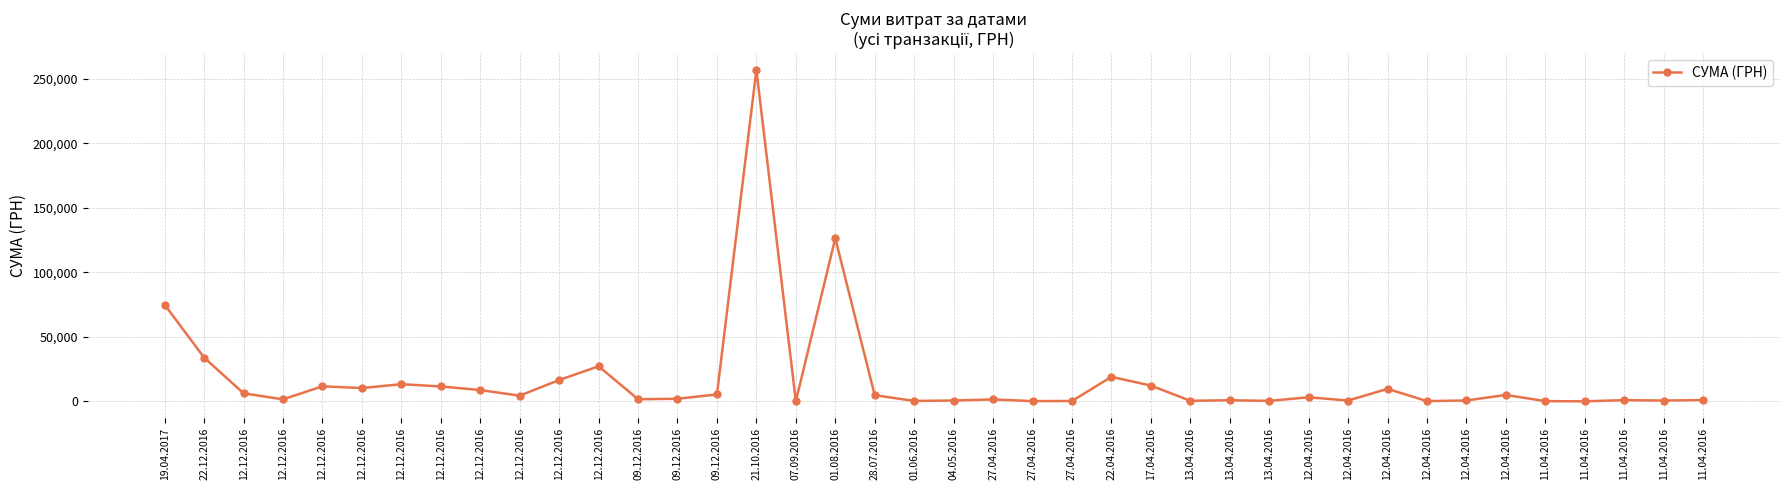

Count the number of categories in the chart.

40